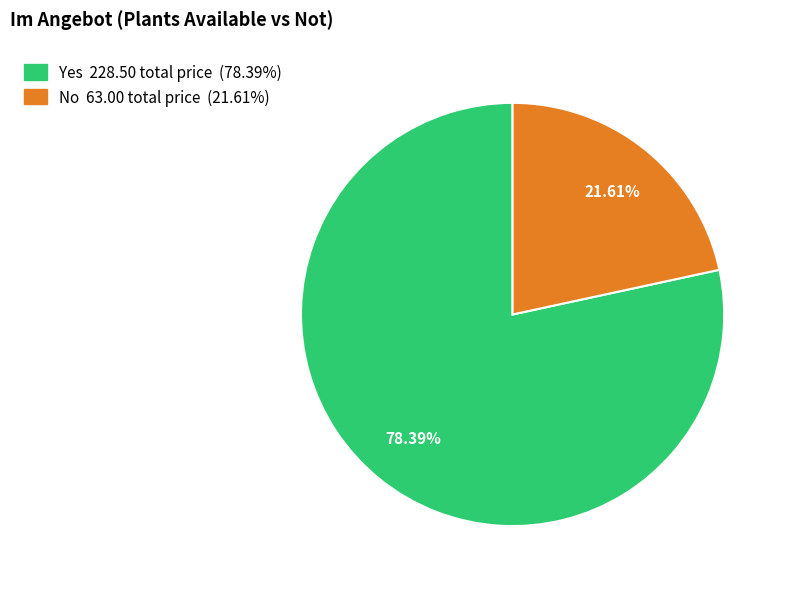

Is there any slice that represents more than half of the pie?

Yes